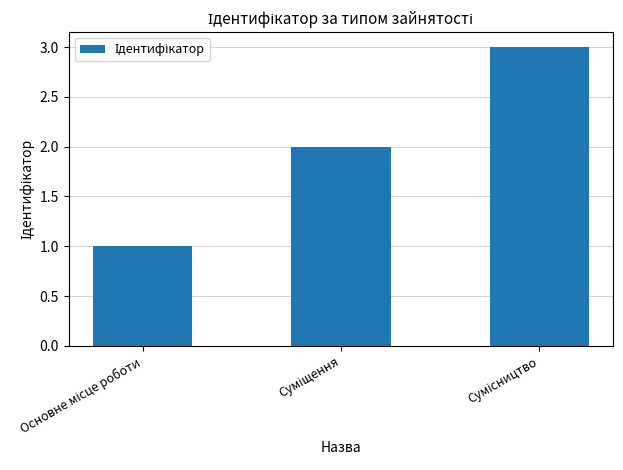

What is the sum of all values?

6